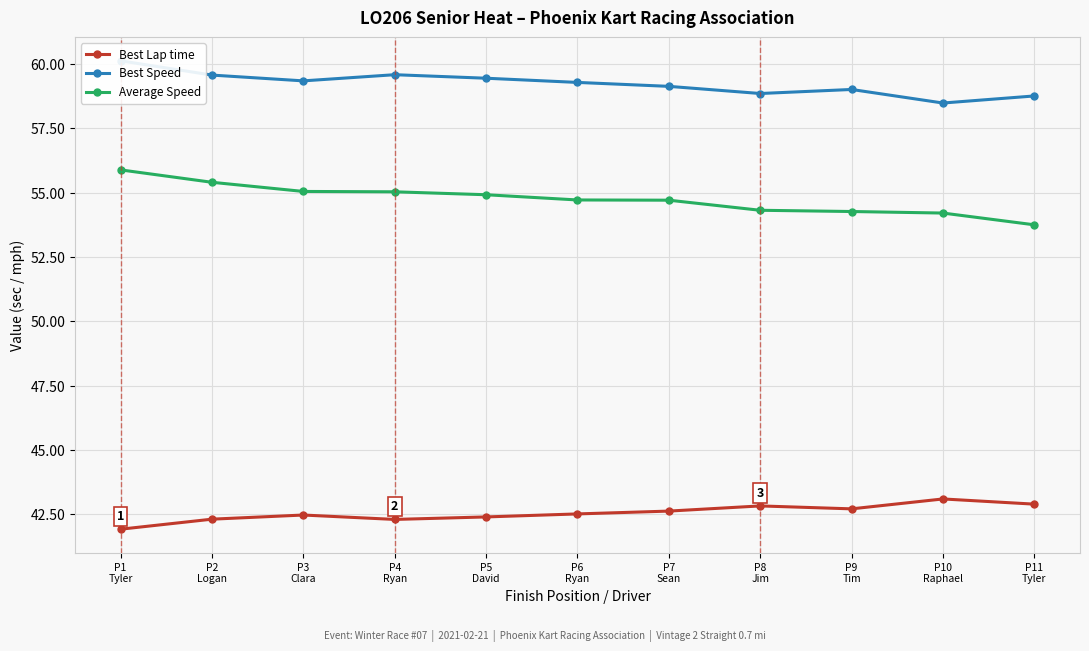

True or false: Best Lap time has a value of 8.7 at P3
Clara.

False